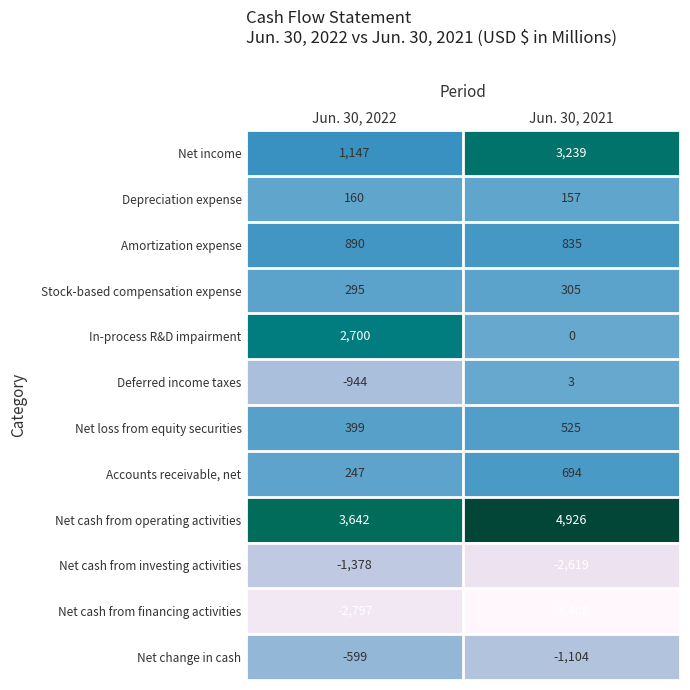

Which series has the largest range (max minus min)?

In-process R&D impairment